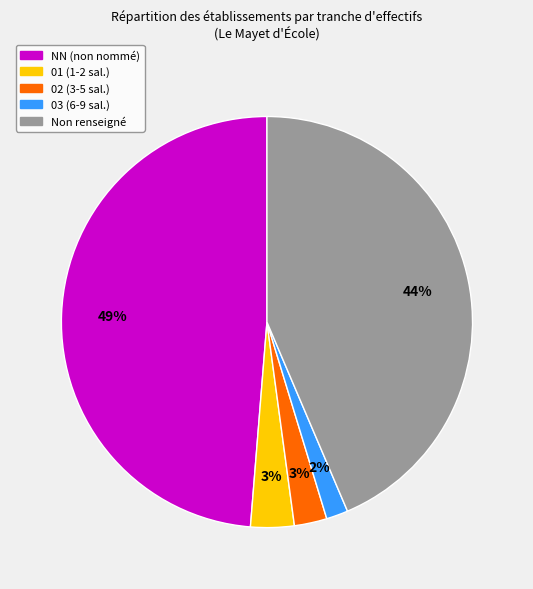

To the nearest percent, what is the difference between the largest and smallest slice percentages?

47%